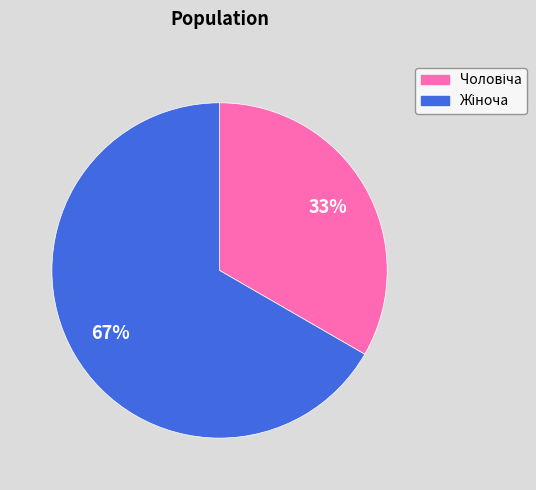

Is there a majority slice in this chart?

Yes